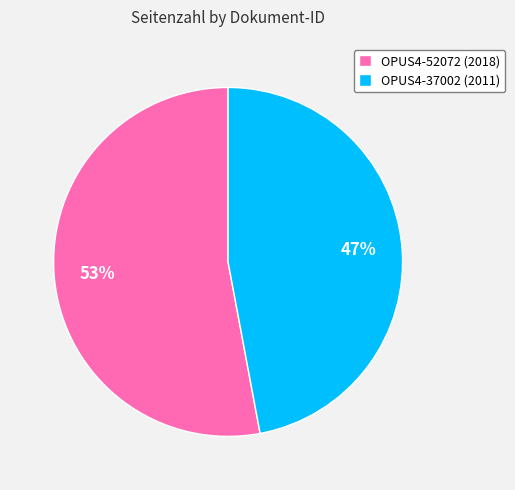

Combined, do OPUS4-52072 (2018) and OPUS4-37002 (2011) account for over 50%?

Yes